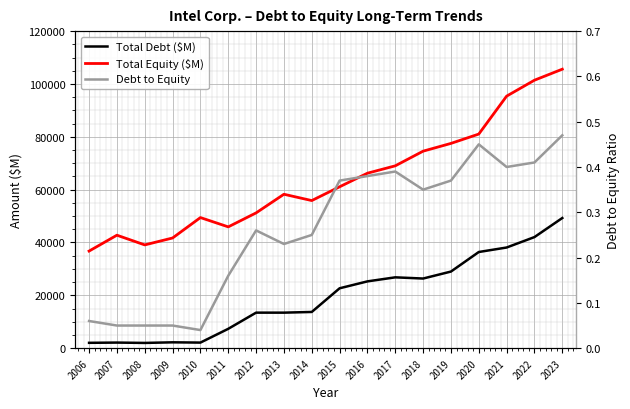

Rank the series by their maximum value, from lowest to highest.

Debt to Equity, Total Debt ($M), Total Equity ($M)